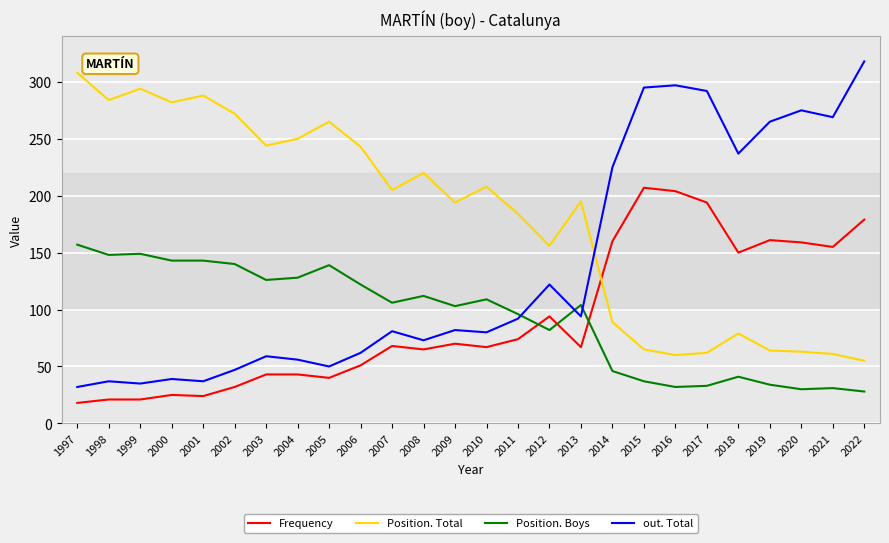

Which series has the largest total across all categories?

Position. Total